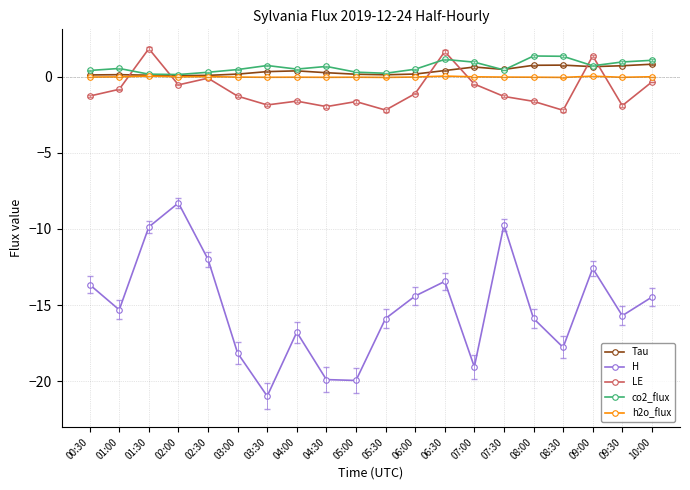

How many interior local valleys does the H series have?

6